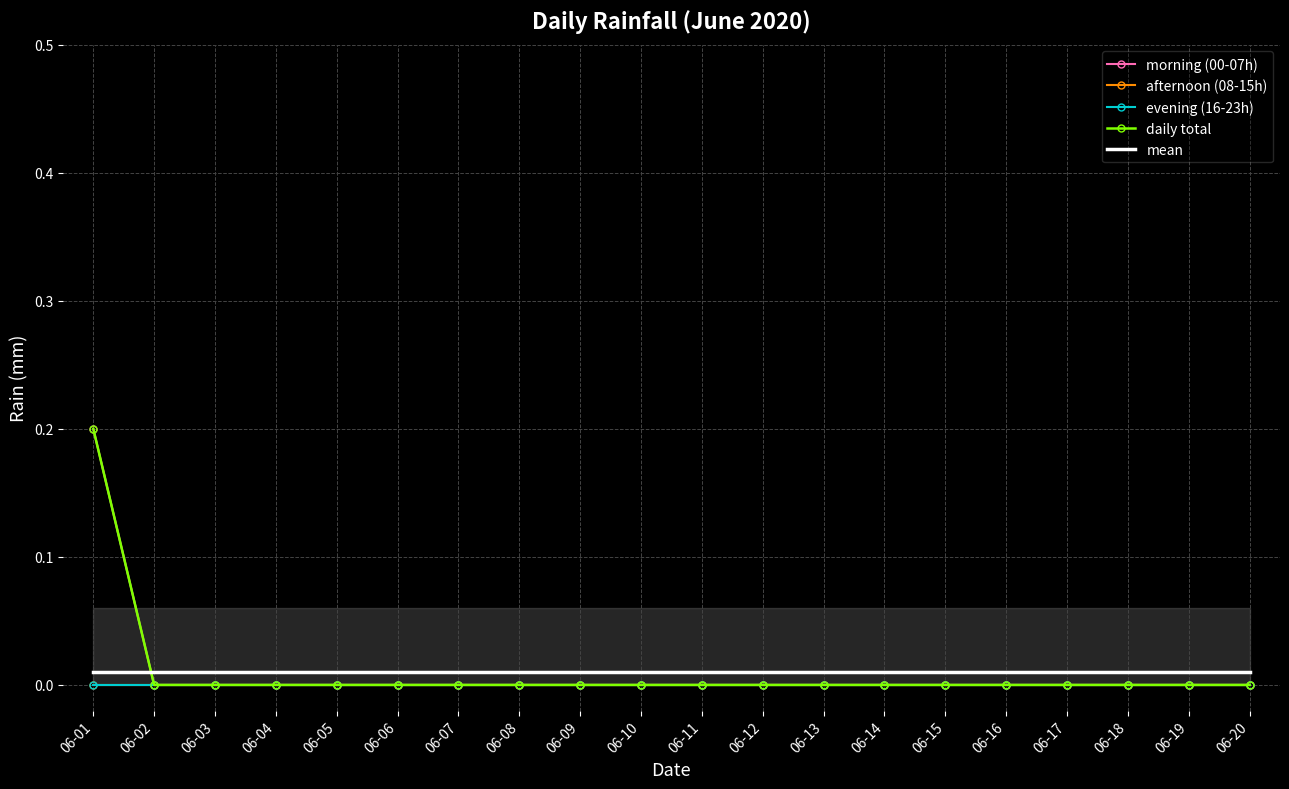

Reading right to left, list all the values displayed in this chart.

morning (00-07h): 0.0	0.0	0.0	0.0	0.0	0.0	0.0	0.0	0.0	0.0	0.0	0.0	0.0	0.0	0.0	0.0	0.0	0.0	0.0	0.2
afternoon (08-15h): 0.0	0.0	0.0	0.0	0.0	0.0	0.0	0.0	0.0	0.0	0.0	0.0	0.0	0.0	0.0	0.0	0.0	0.0	0.0	0.0
evening (16-23h): 0.0	0.0	0.0	0.0	0.0	0.0	0.0	0.0	0.0	0.0	0.0	0.0	0.0	0.0	0.0	0.0	0.0	0.0	0.0	0.0
daily total: 0.0	0.0	0.0	0.0	0.0	0.0	0.0	0.0	0.0	0.0	0.0	0.0	0.0	0.0	0.0	0.0	0.0	0.0	0.0	0.2
mean: 0.0	0.0	0.0	0.0	0.0	0.0	0.0	0.0	0.0	0.0	0.0	0.0	0.0	0.0	0.0	0.0	0.0	0.0	0.0	0.0